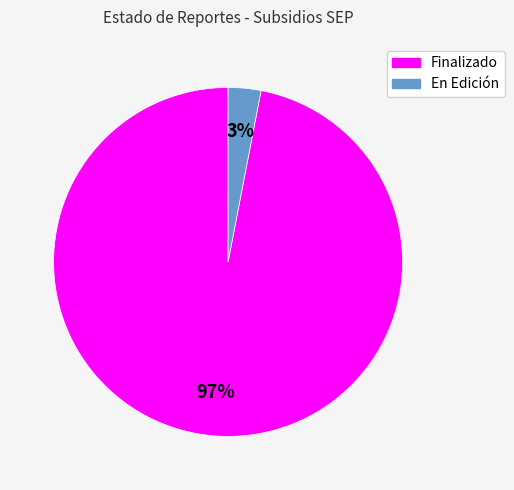

Is there any slice that represents more than half of the pie?

Yes